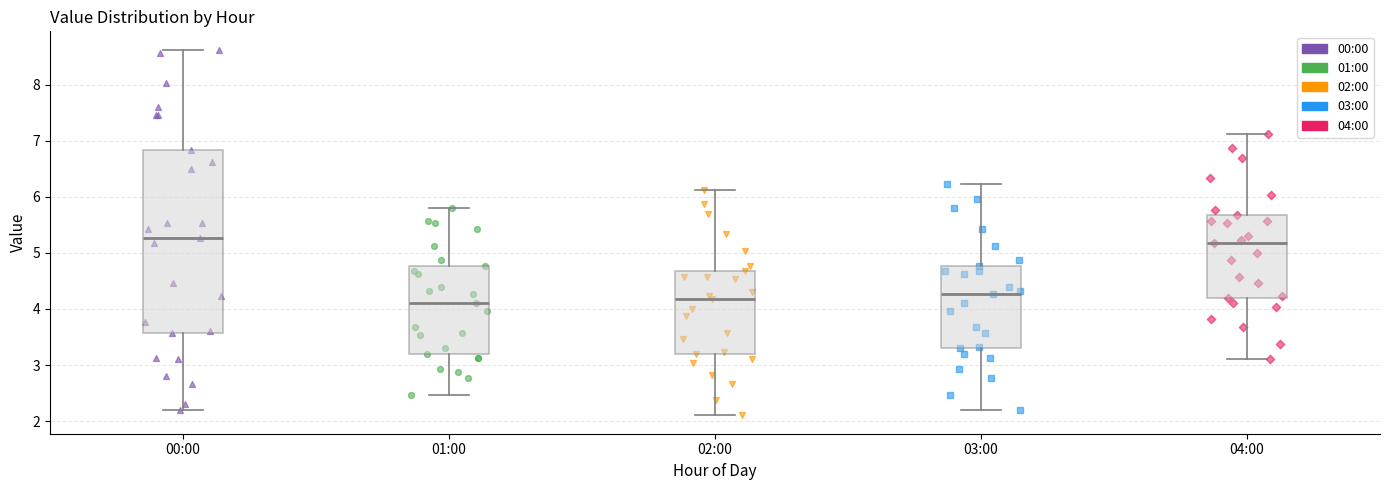

Where does the median line of the box for 00:00 sit on the y-axis? The values are not printed on the chart, so give them approximately, as read against the axis.

5.3